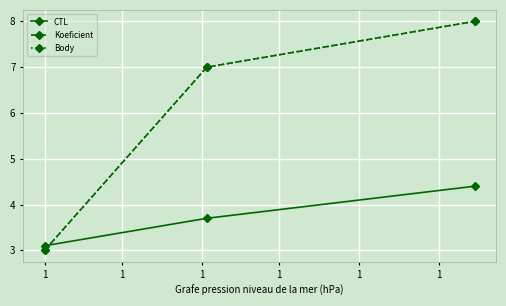

Is this an area chart (filled region under the line)?

No